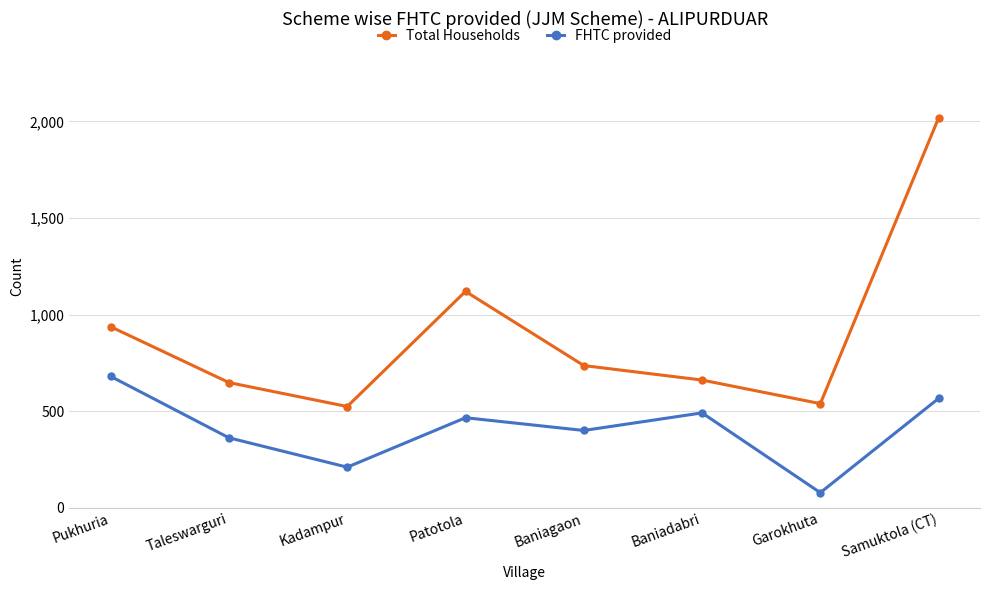

What position from the left is Pukhuria?

1